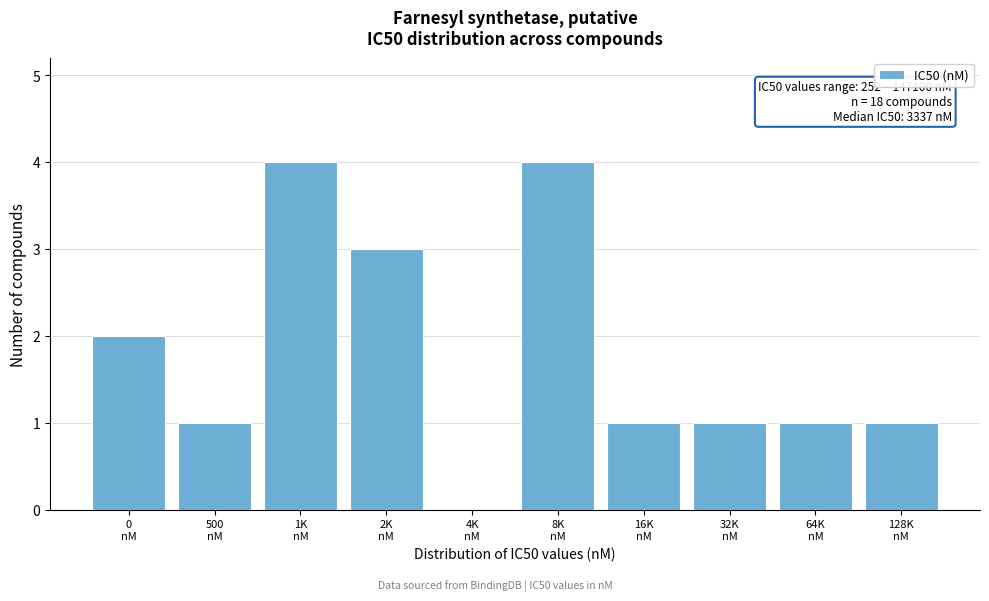

What is the greatest value displayed?

4